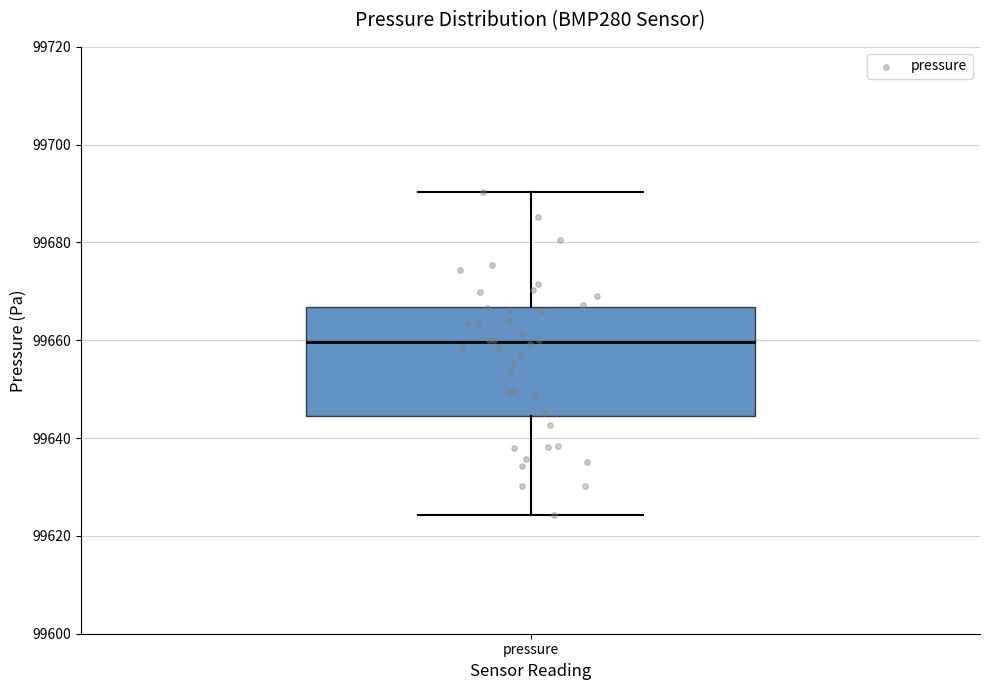

Transcribe this box plot: give where the median line is, the range the box spans, and where the two whiskers end, as read against the y-axis. The values are not printed on the chart, so give them approximately, as read against the axis.

median 99660, box 99644 to 99666, whiskers 99624 to 99690